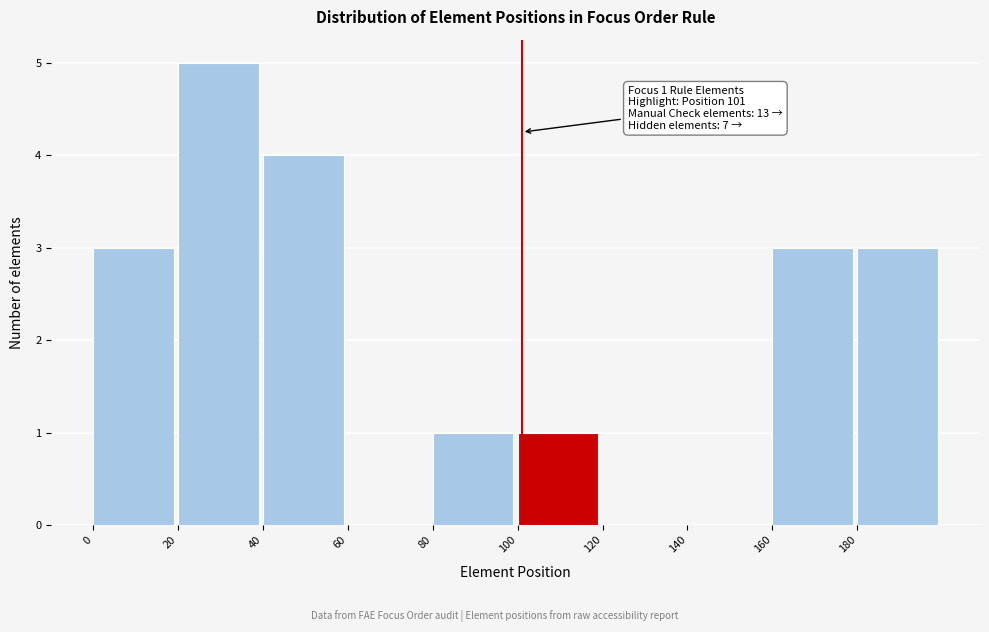

Over which range of the x-axis is the bar tallest?

20 to 40